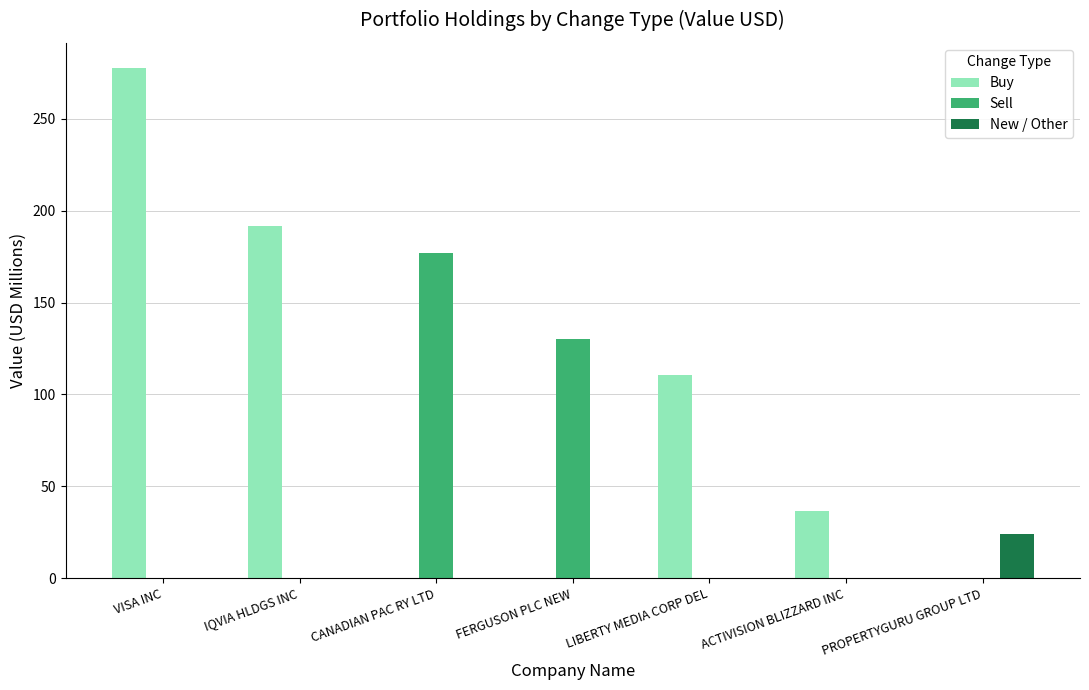

Count the number of categories in the chart.

7